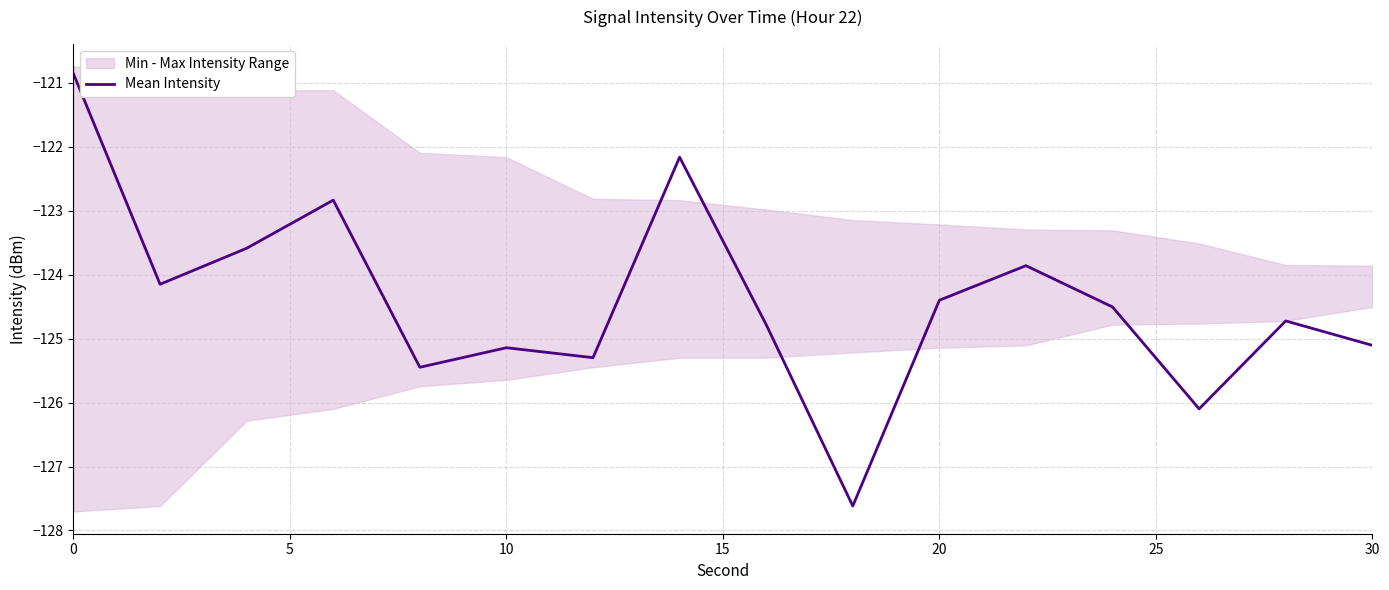

What is the highest value of the Mean Intensity series?

-120.9